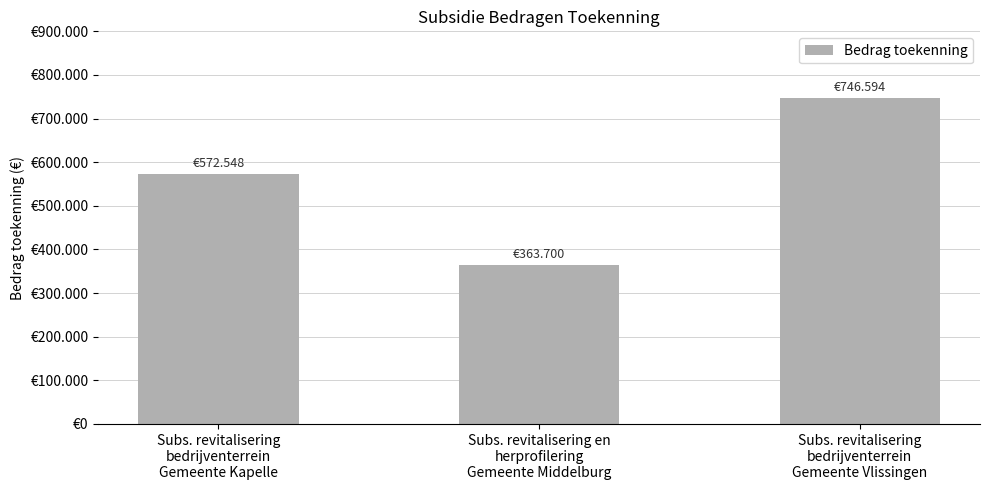

Which label corresponds to the smallest value in the chart?

Subs. revitalisering en
herprofilering
Gemeente Middelburg